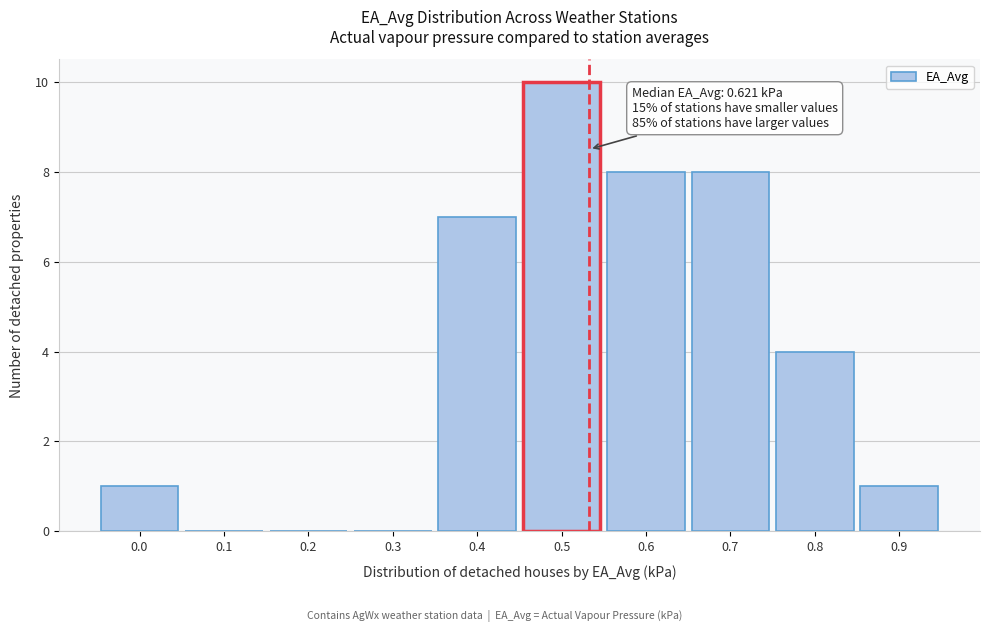

Reading right to left, extract all data points from this chart.

0.9=1	0.8=4	0.7=8	0.6=8	0.5=10	0.4=7	0.3=0	0.2=0	0.1=0	0.0=1